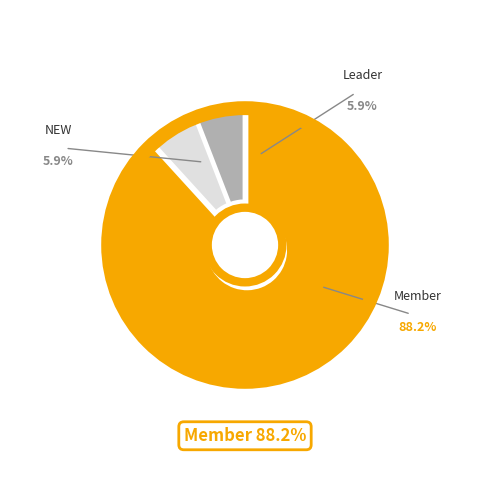

To the nearest percent, what is the difference between the largest and smallest slice percentages?

82%